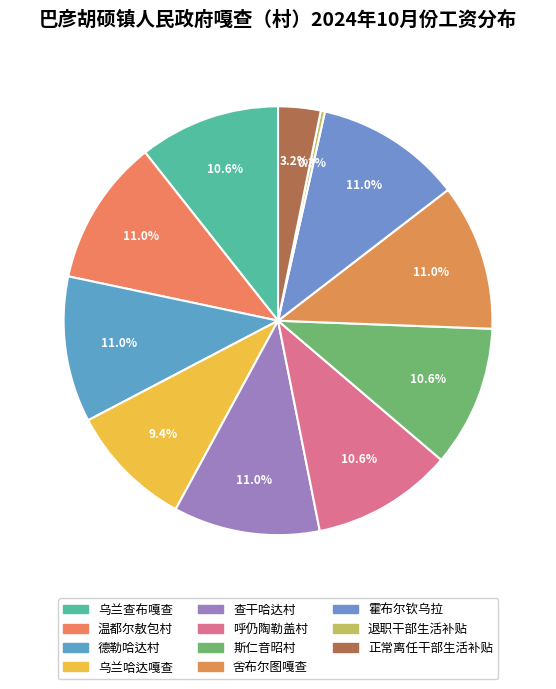

How many segments does this pie chart have?

11